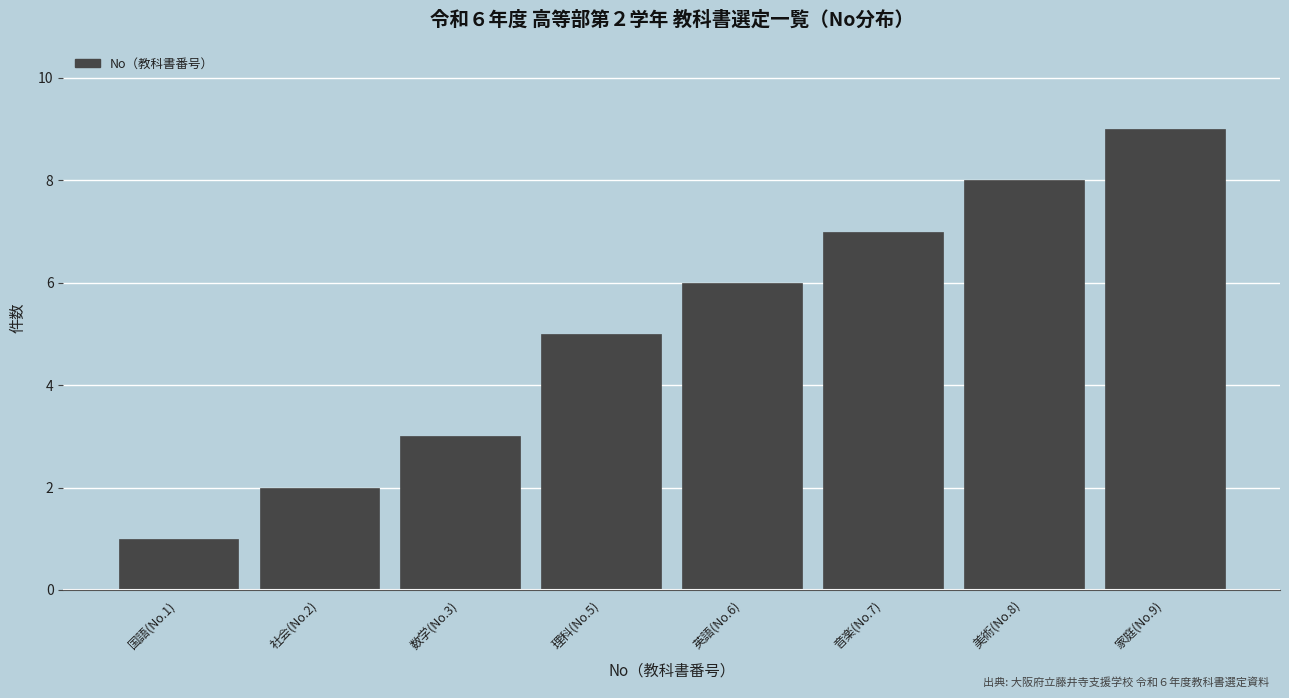

Reading left to right, list all the values displayed in this chart.

1	2	3	5	6	7	8	9